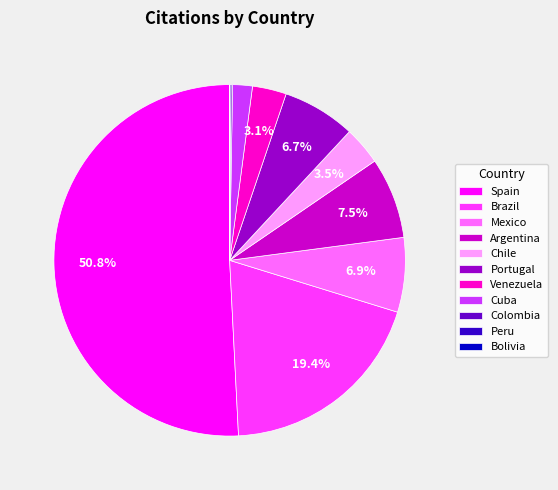

Is it true that Cuba is 2% of the pie?

True